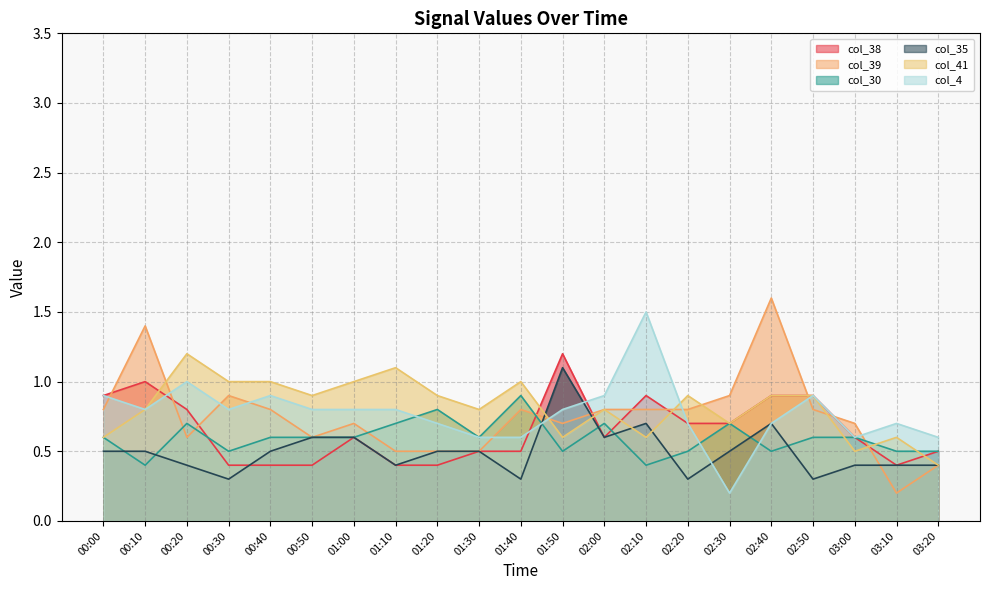

What is the difference between the col_30 values at 02:10 and 03:00?

0.2